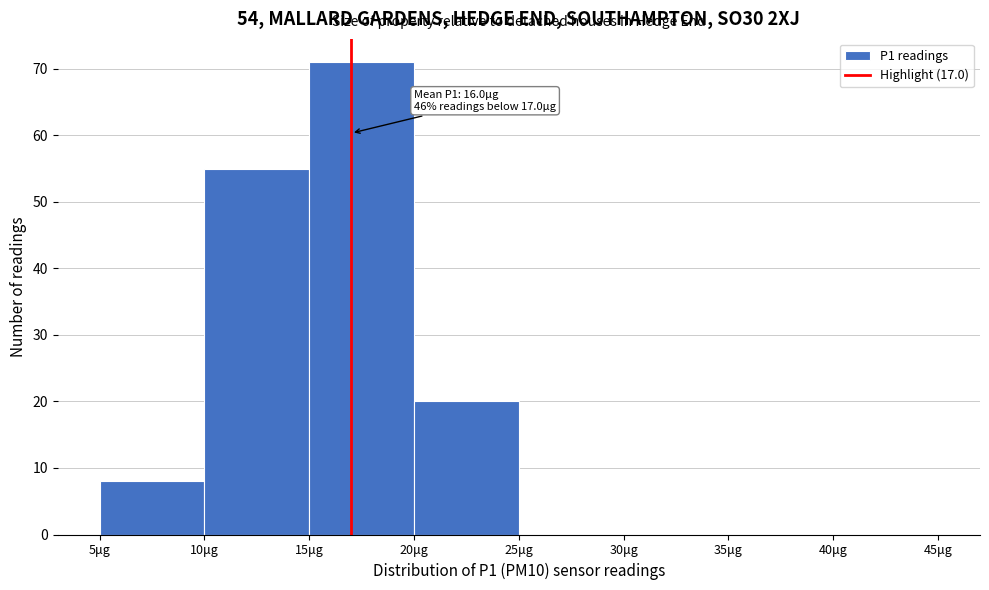

Over which range of the x-axis is the bar tallest?

15 to 20